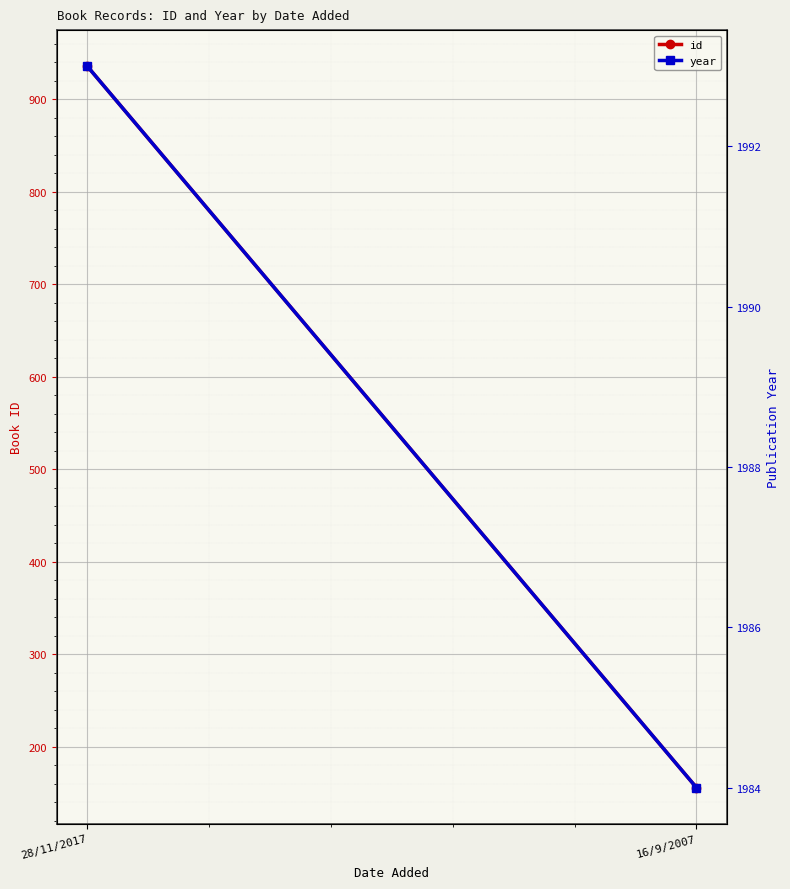

Reading left to right, what are all the values shown in this chart?

id: 28/11/2017=936	16/9/2007=156
year: 28/11/2017=1993	16/9/2007=1984